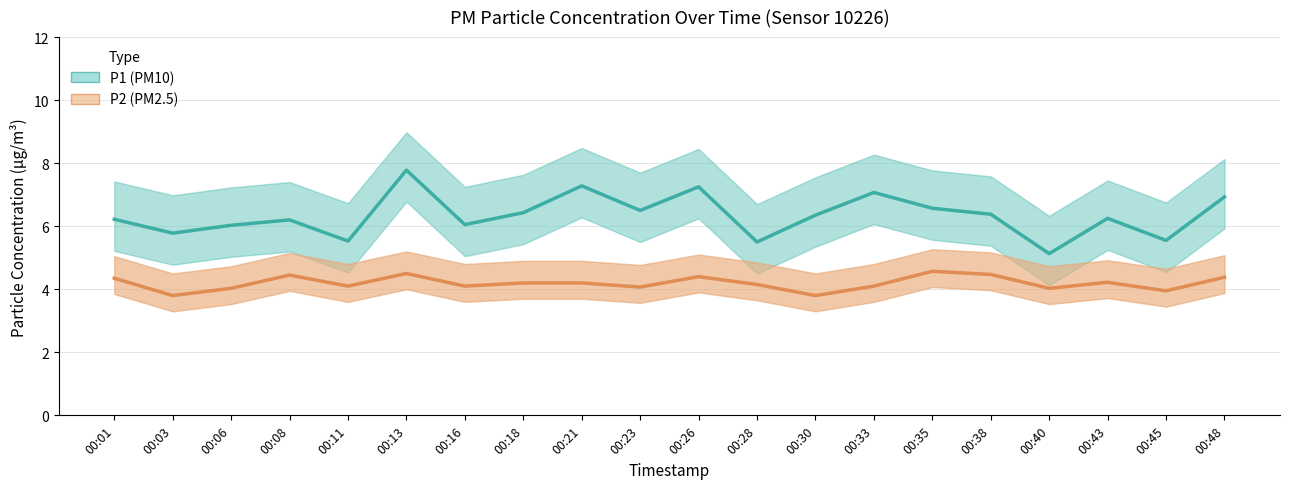

In P1 (PM10), how many points are higher than both neighbors (excluding endpoints)?

6